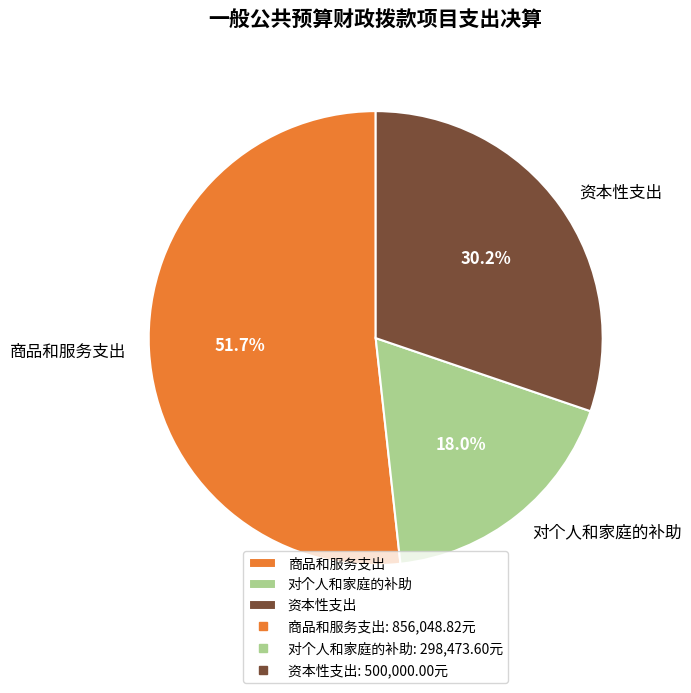

Is there a majority slice in this chart?

Yes